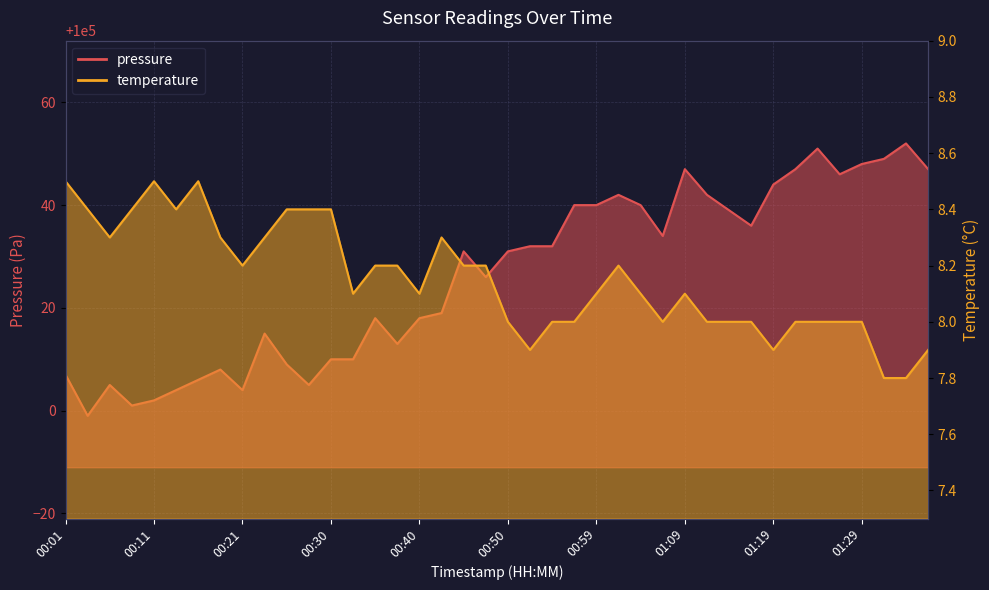

Reading left to right, extract all data points from this chart.

pressure: 00:01=100007.0	00:04=99999.0	00:06=100005.0	00:08=100001.0	00:11=100002.0	00:13=100004.0	00:16=100006.0	00:18=100008.0	00:21=100004.0	00:23=100015.0	00:25=100009.0	00:28=100005.0	00:30=100010.0	00:33=100010.0	00:35=100018.0	00:37=100013.0	00:40=100018.0	00:42=100019.0	00:45=100031.0	00:47=100026.0	00:50=100031.0	00:52=100032.0	00:55=100032.0	00:57=100040.0	00:59=100040.0	01:02=100042.0	01:04=100040.0	01:07=100034.0	01:09=100047.0	01:12=100042.0	01:14=100039.0	01:16=100036.0	01:19=100044.0	01:21=100047.0	01:24=100051.0	01:26=100046.0	01:29=100048.0	01:31=100049.0	01:33=100052.0	01:36=100047.0
temperature: 00:01=8.5	00:04=8.4	00:06=8.3	00:08=8.4	00:11=8.5	00:13=8.4	00:16=8.5	00:18=8.3	00:21=8.2	00:23=8.3	00:25=8.4	00:28=8.4	00:30=8.4	00:33=8.1	00:35=8.2	00:37=8.2	00:40=8.1	00:42=8.3	00:45=8.2	00:47=8.2	00:50=8.0	00:52=7.9	00:55=8.0	00:57=8.0	00:59=8.1	01:02=8.2	01:04=8.1	01:07=8.0	01:09=8.1	01:12=8.0	01:14=8.0	01:16=8.0	01:19=7.9	01:21=8.0	01:24=8.0	01:26=8.0	01:29=8.0	01:31=7.8	01:33=7.8	01:36=7.9